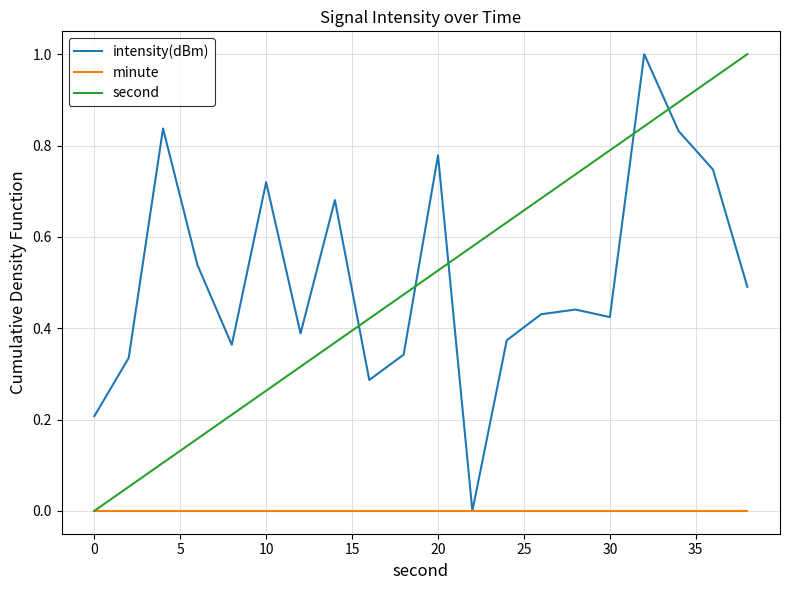

Count the intensity(dBm) values in the range 0 to 1.

20